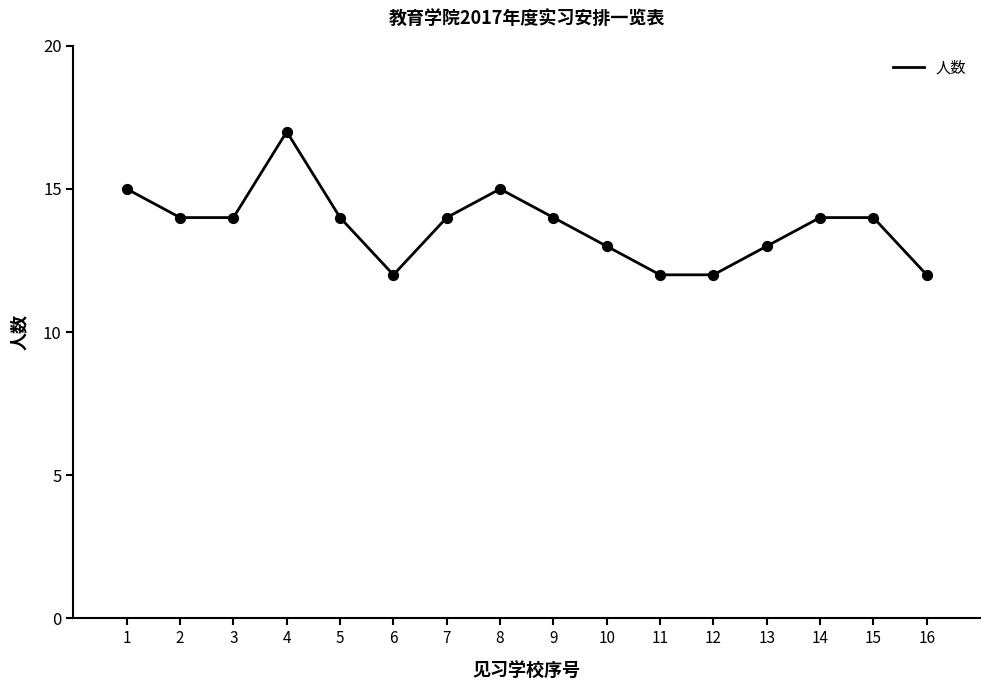

Which has a higher value, 6 or 8?

8